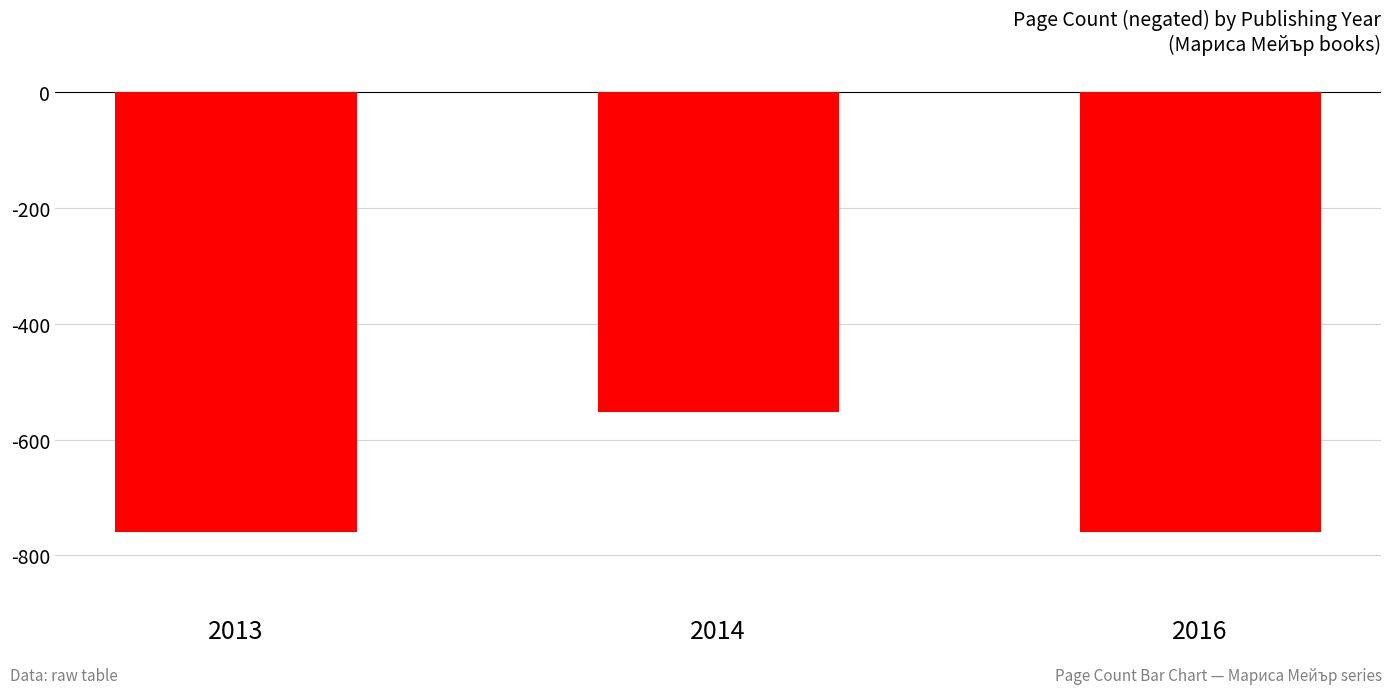

How many series are shown in this chart?

1